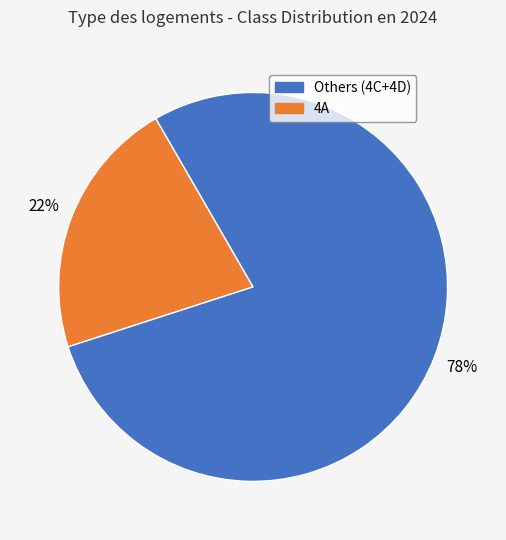

To the nearest percent, what is the average slice percentage?

50%